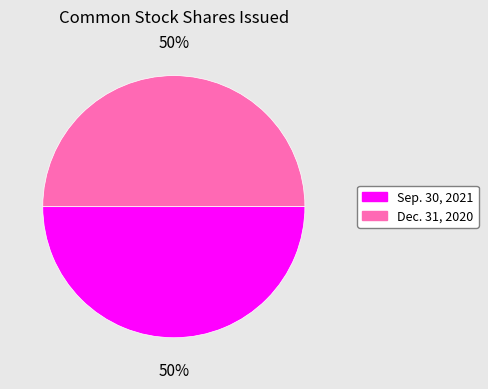

To the nearest percent, what is the average slice percentage?

50%